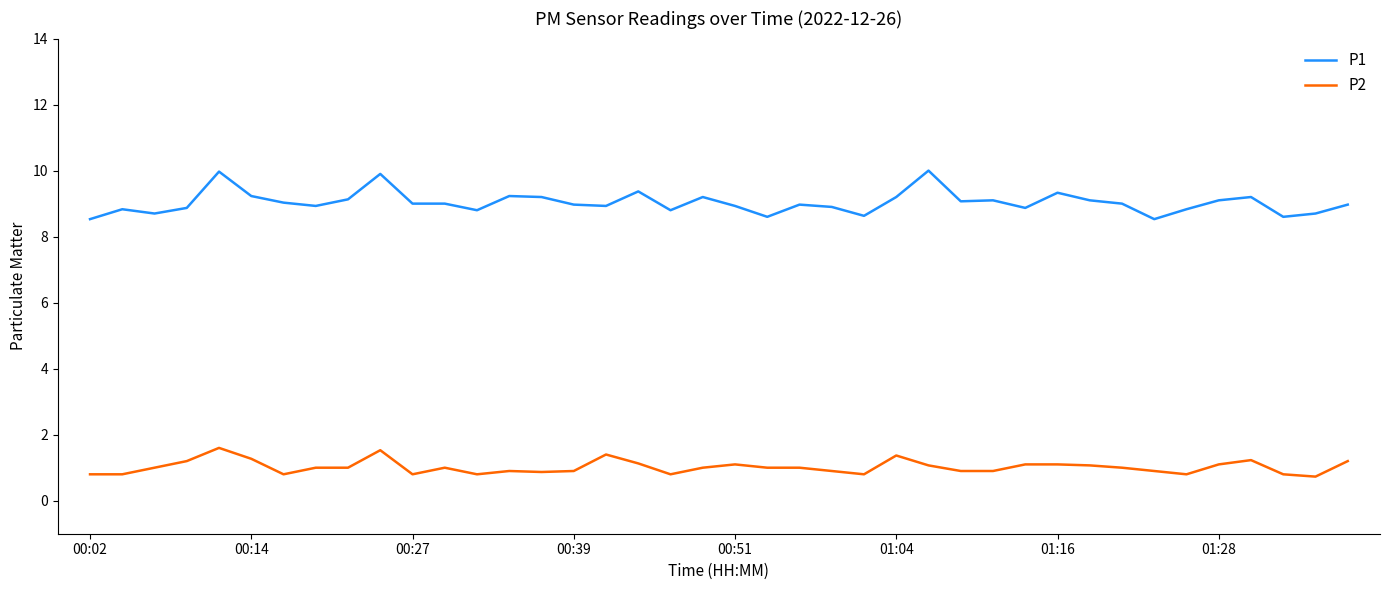

What are all the series names shown in the legend?

P1, P2